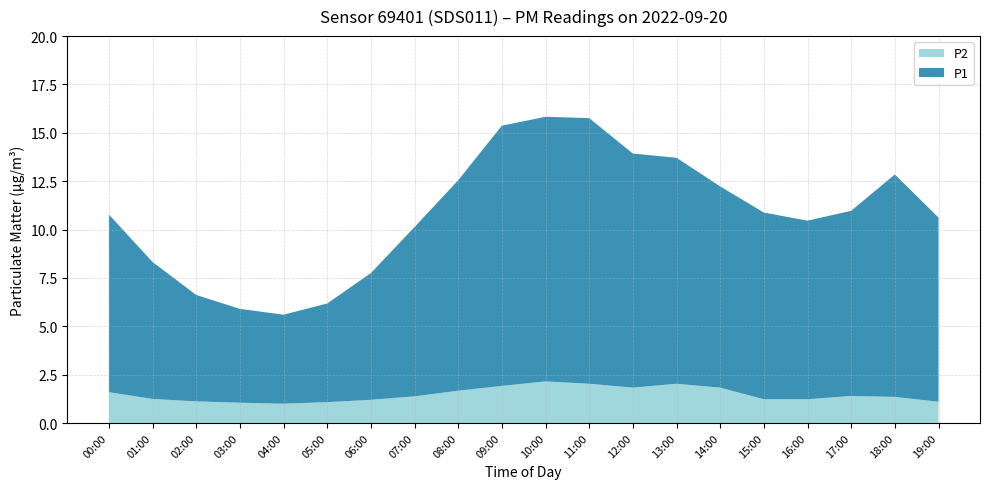

Is it true that P2 equals 2.1 at 10:00?

True